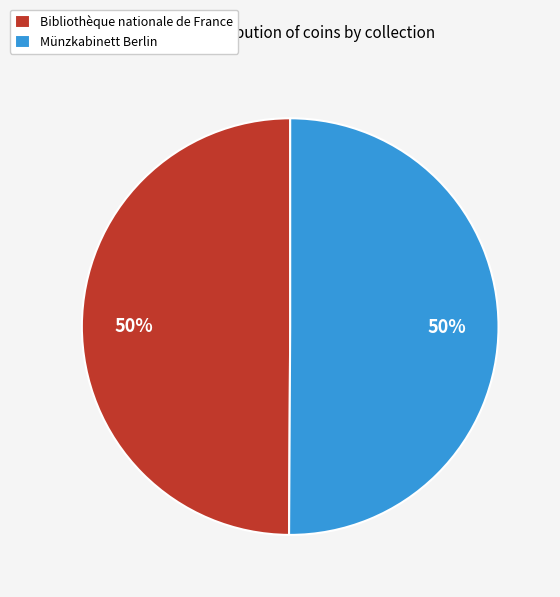

Is the sum of Bibliothèque nationale de France and Münzkabinett Berlin greater than half?

Yes